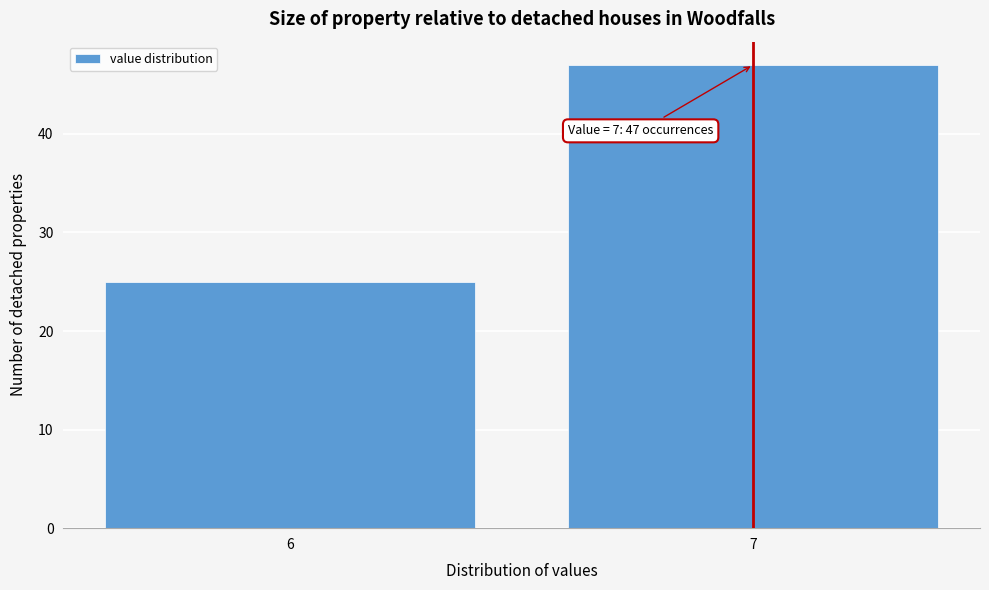

Reading left to right, transcribe all the data shown in this chart.

6=25	7=47